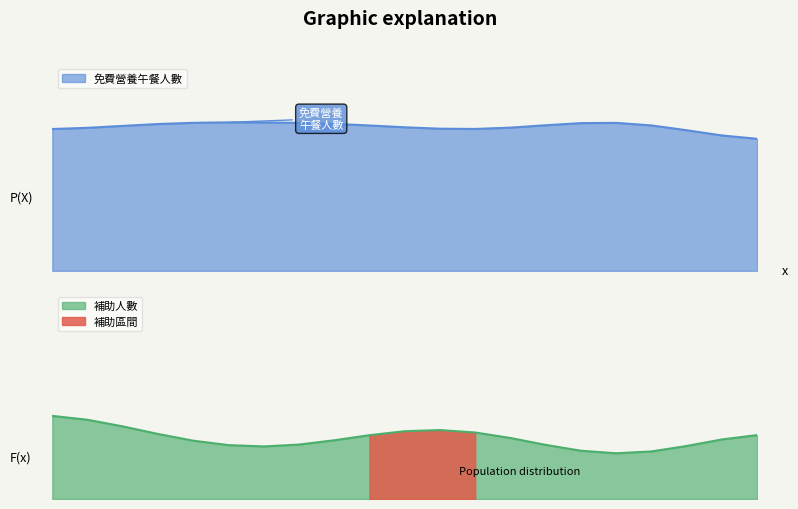

The value of 補助人數 at 709 is 2. True or false?

True